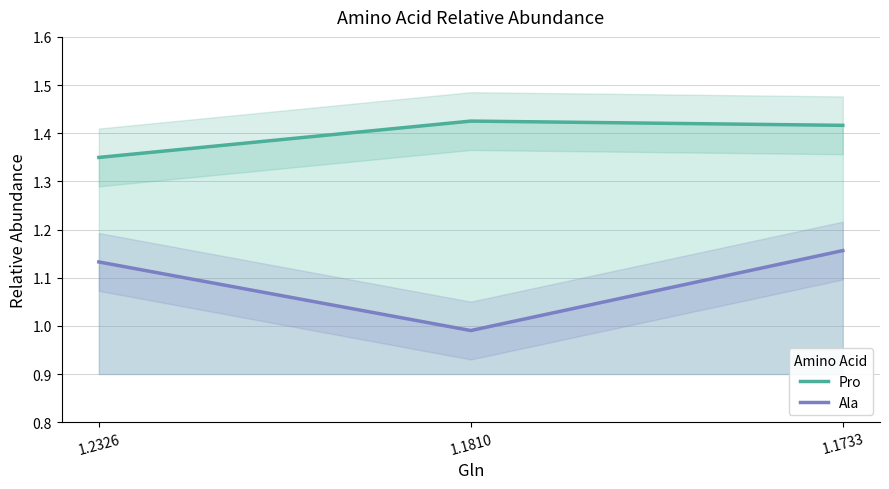

Rank the series at 1.1810 from highest to lowest value.

Pro, Ala